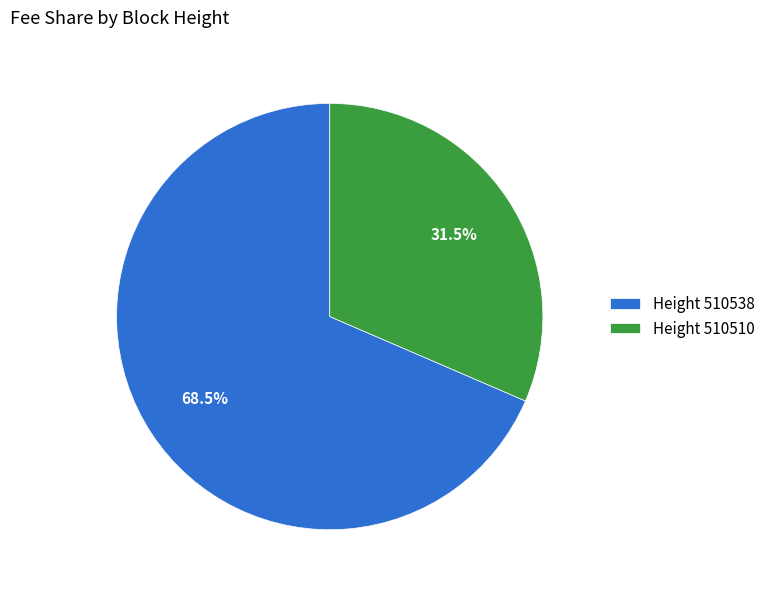

Count the number of slices in the pie.

2